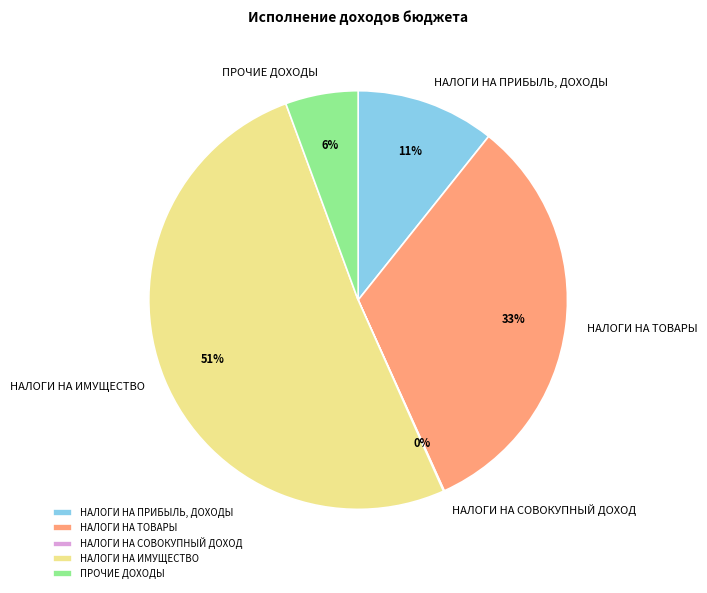

Is it true that НАЛОГИ НА ТОВАРЫ is 43% of the pie?

False